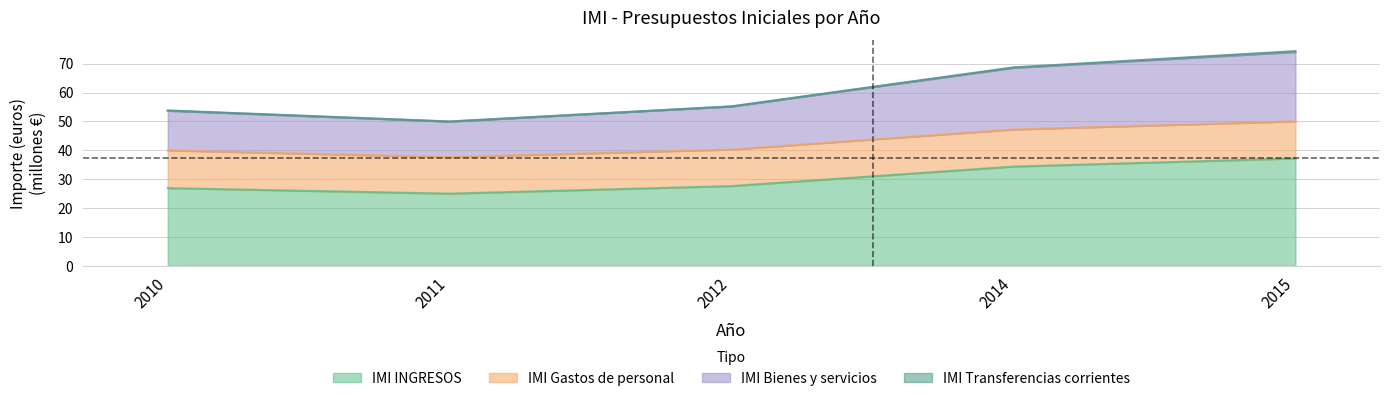

Is it true that IMI INGRESOS equals 55.6 at 2015?

False